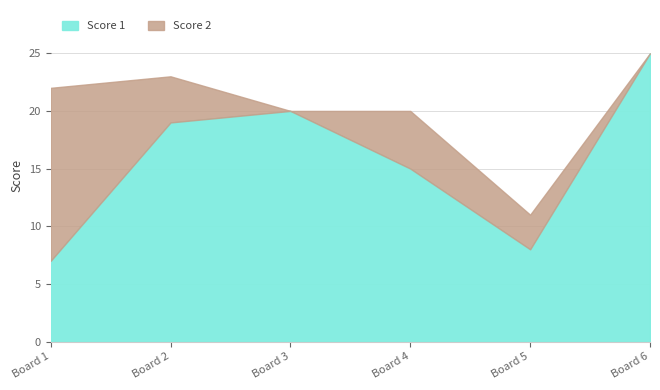

Reading left to right, transcribe all the data shown in this chart.

Score 1: 7	19	20	15	8	25
Score 2: 15	4	0	5	3	0